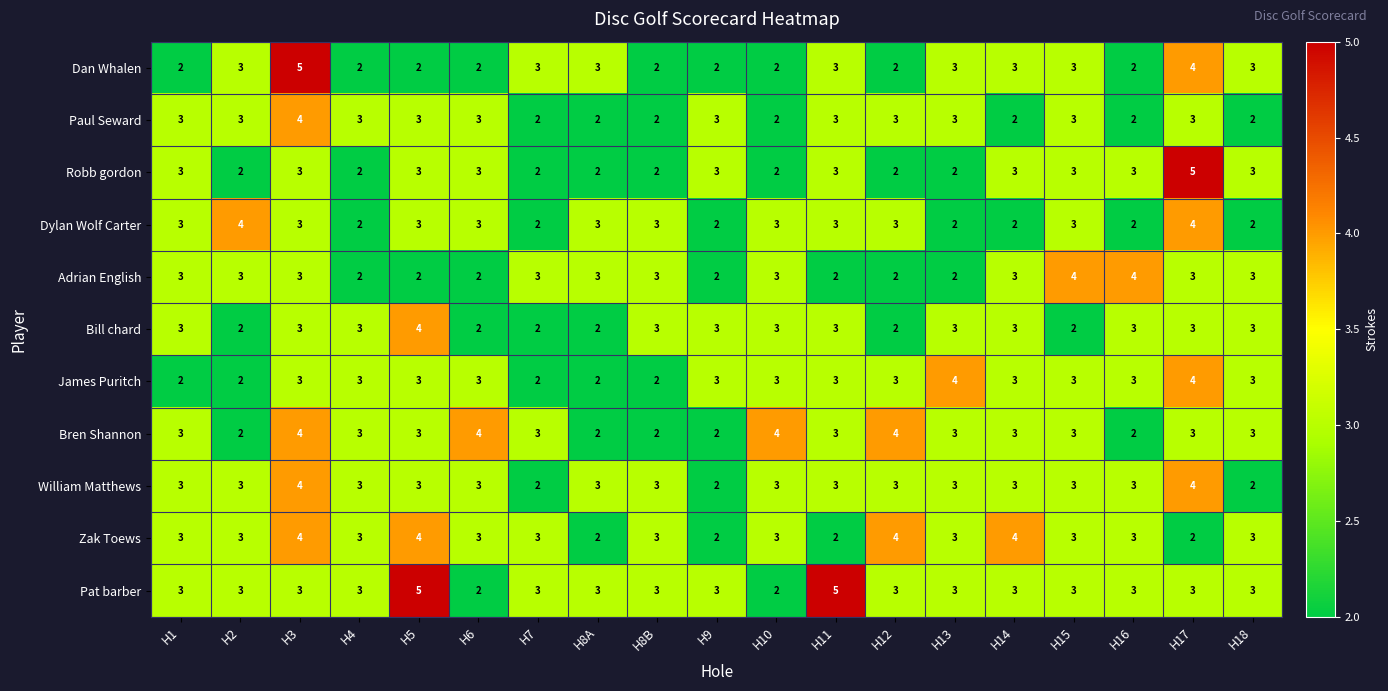

How many Bren Shannon values are between 2 and 3?

15